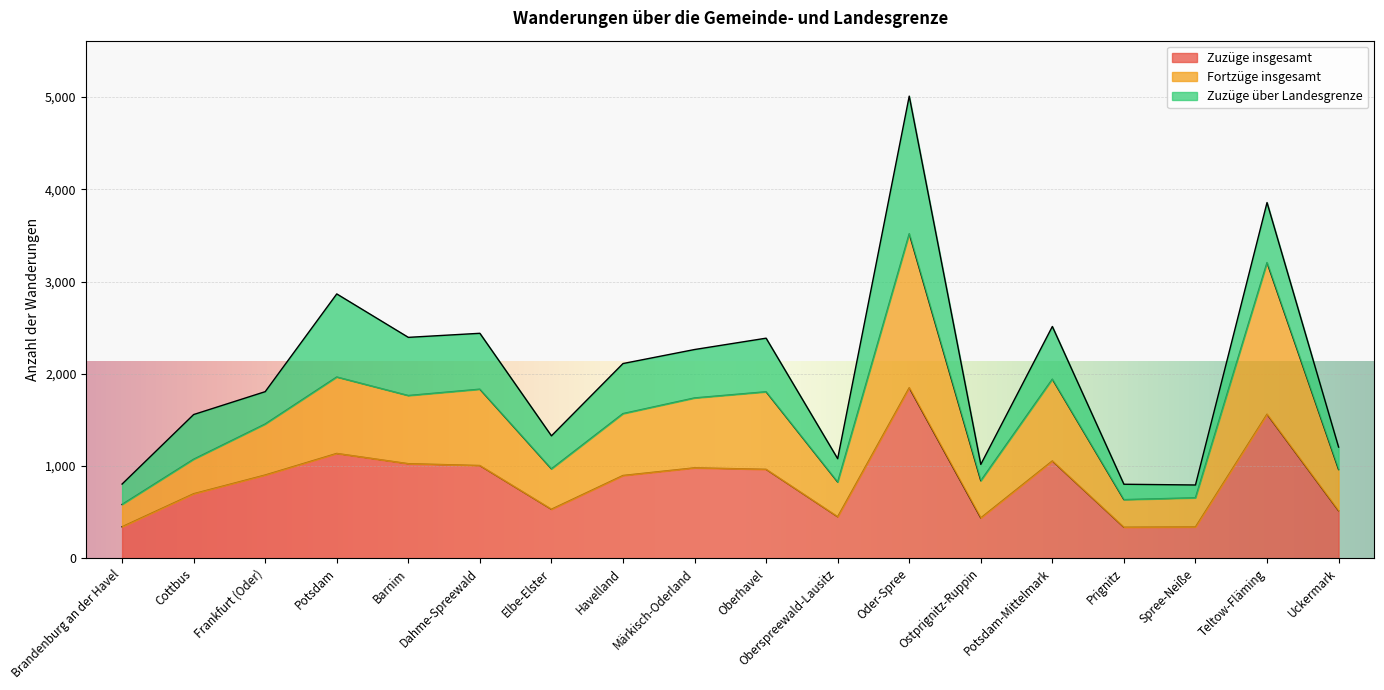

Which category has the highest value in the Zuzüge insgesamt series?

Oder-Spree